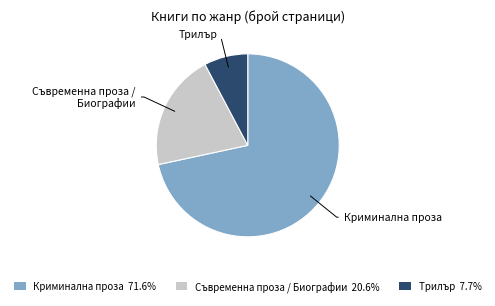

How many segments does this pie chart have?

3